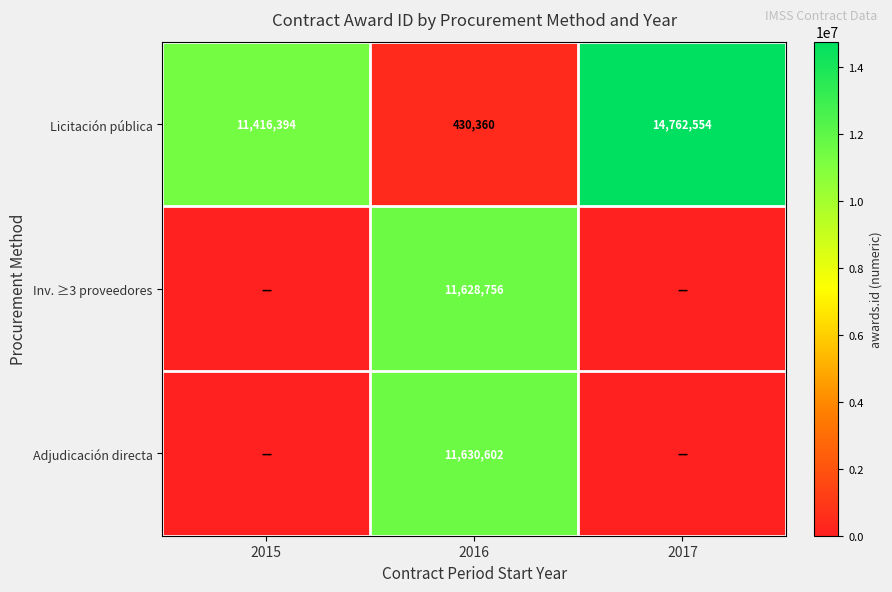

Which category has the lowest value in the Licitación pública series?

2016